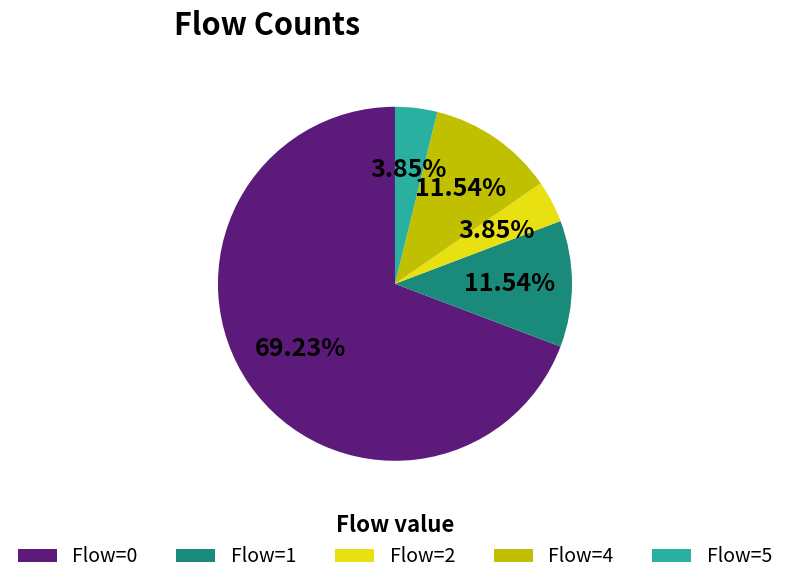

What is the largest slice in the pie chart?

Flow=0